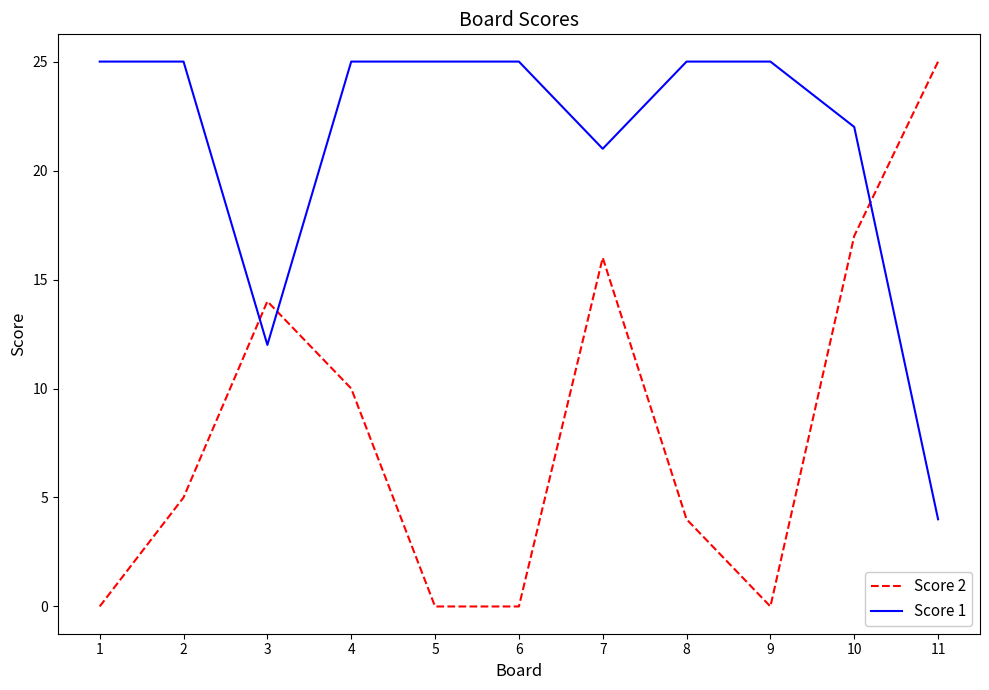

At how many categories does at least one series exceed 19?

10